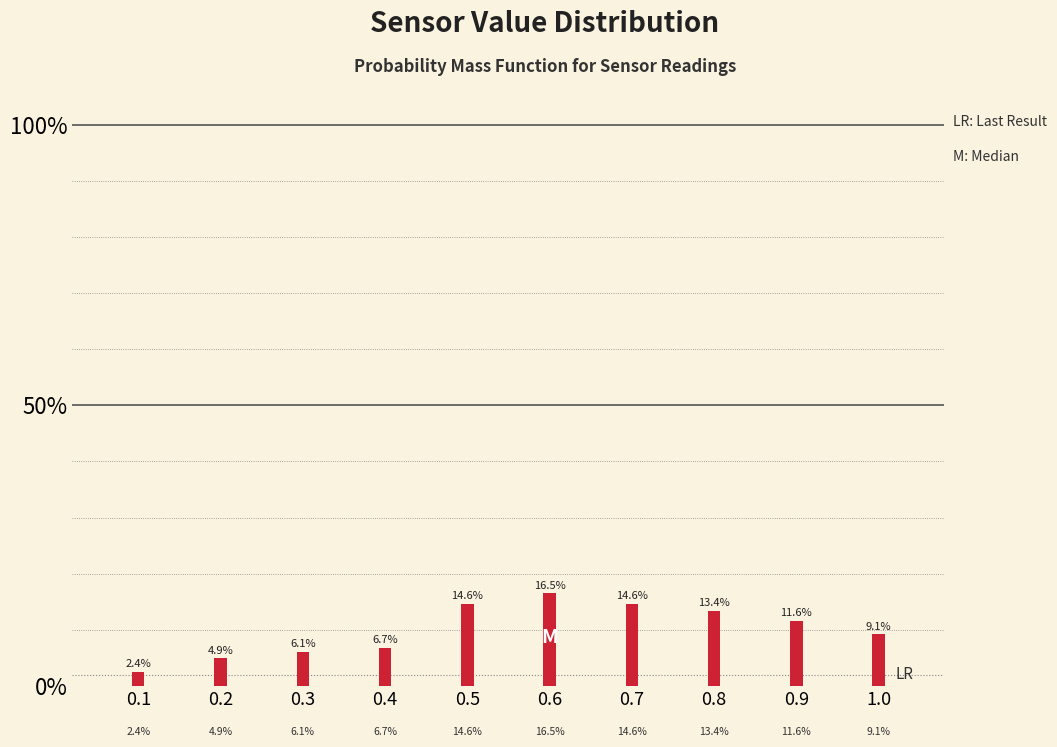

Are the bars horizontal?

No